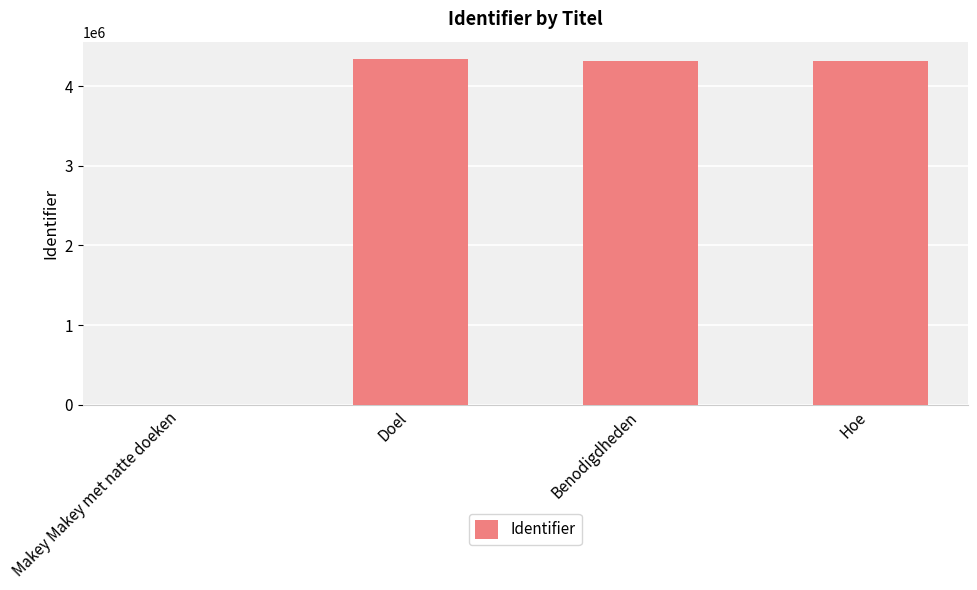

How many categories are shown in the chart?

4